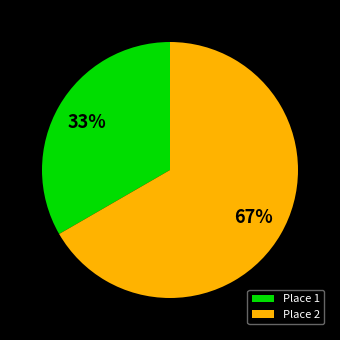

What is the ratio of the value at Place 2 to the value at Place 1?

2.0